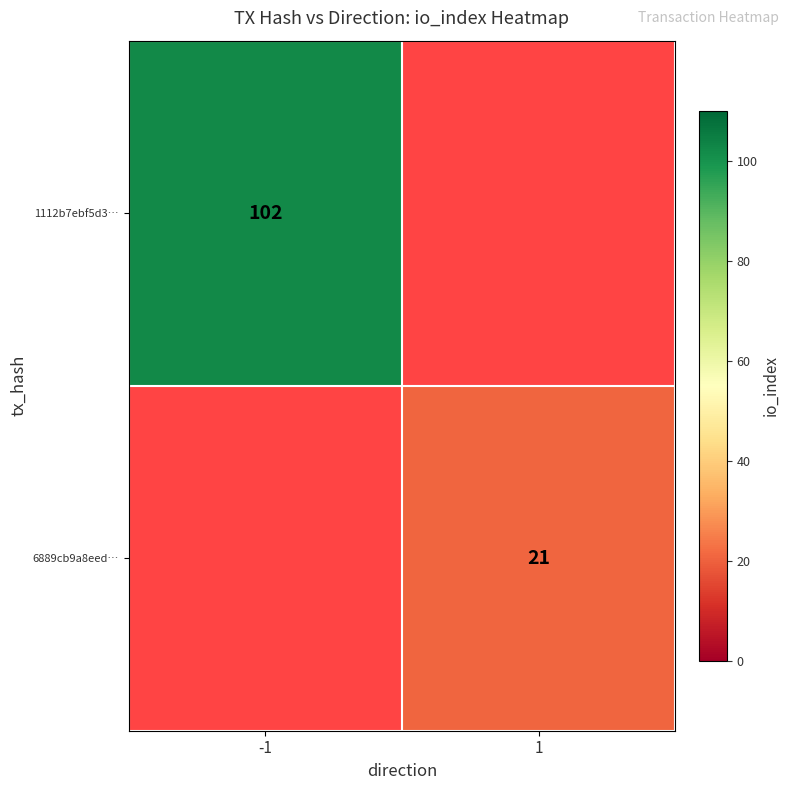

The 1112b7ebf5d3… series shows 102 at -1. True or false?

True